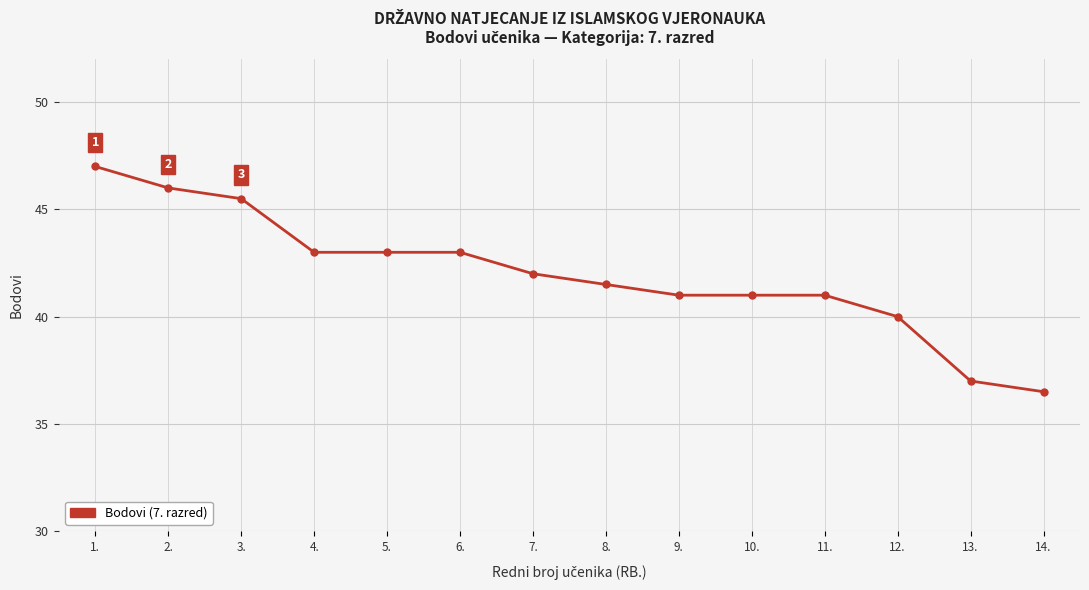

Reading left to right, what are all the values shown in this chart?

1.=47.0	2.=46.0	3.=45.5	4.=43.0	5.=43.0	6.=43.0	7.=42.0	8.=41.5	9.=41.0	10.=41.0	11.=41.0	12.=40.0	13.=37.0	14.=36.5